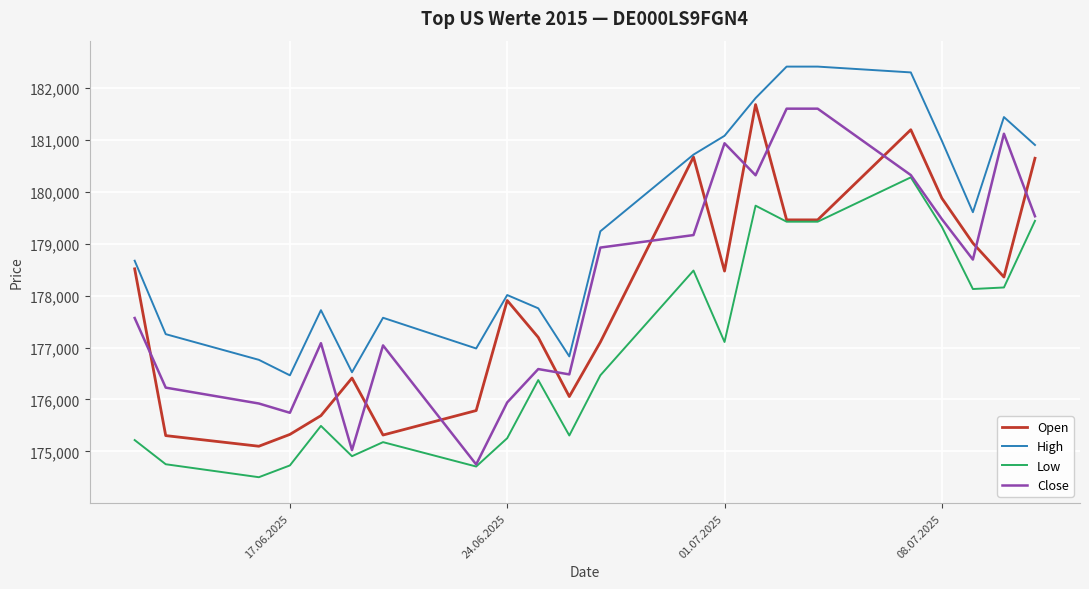

True or false: Low and High intersect in this chart.

False